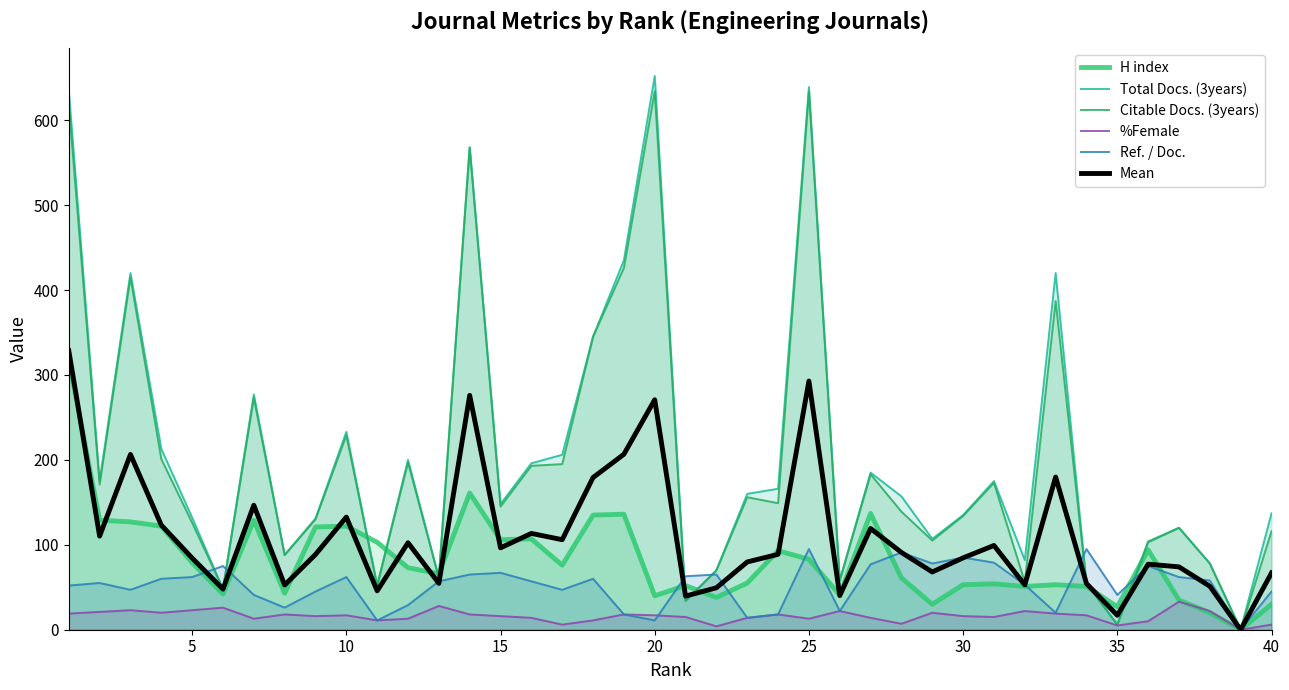

Does the chart display data point markers on the line(s)?

No